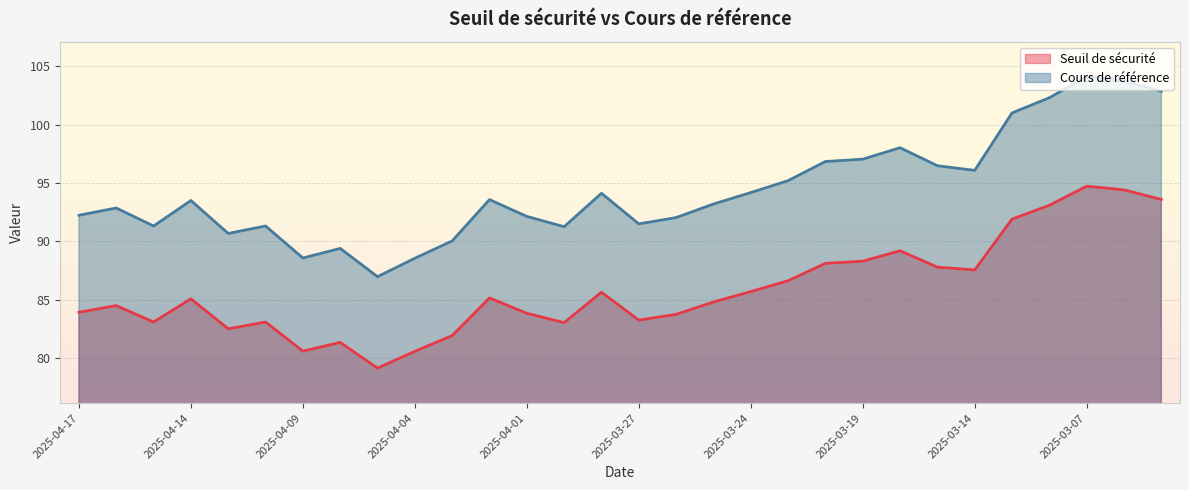

List the series in order of their peak value, highest first.

Cours de référence, Seuil de sécurité